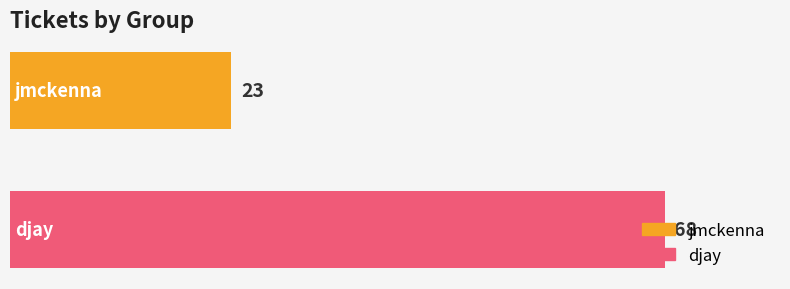

Which series has the largest range (max minus min)?

jmckenna